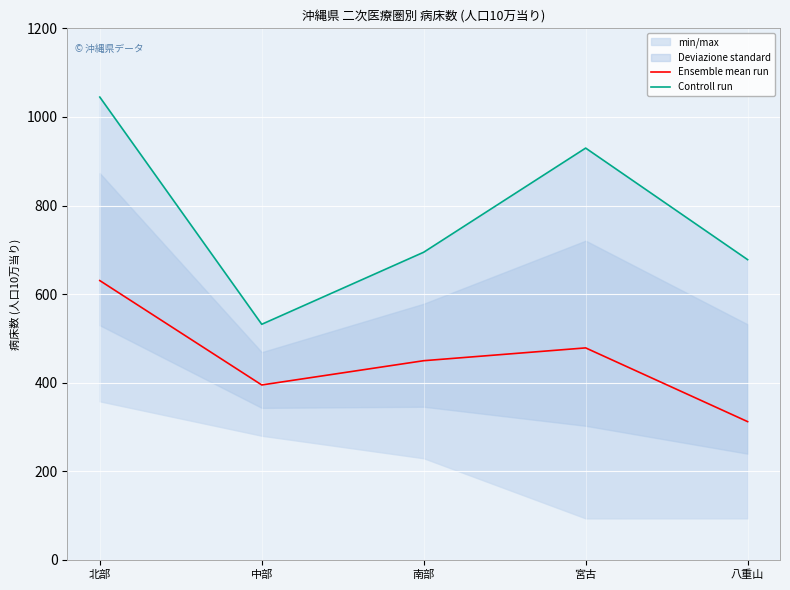

How many lines are shown in the chart?

2